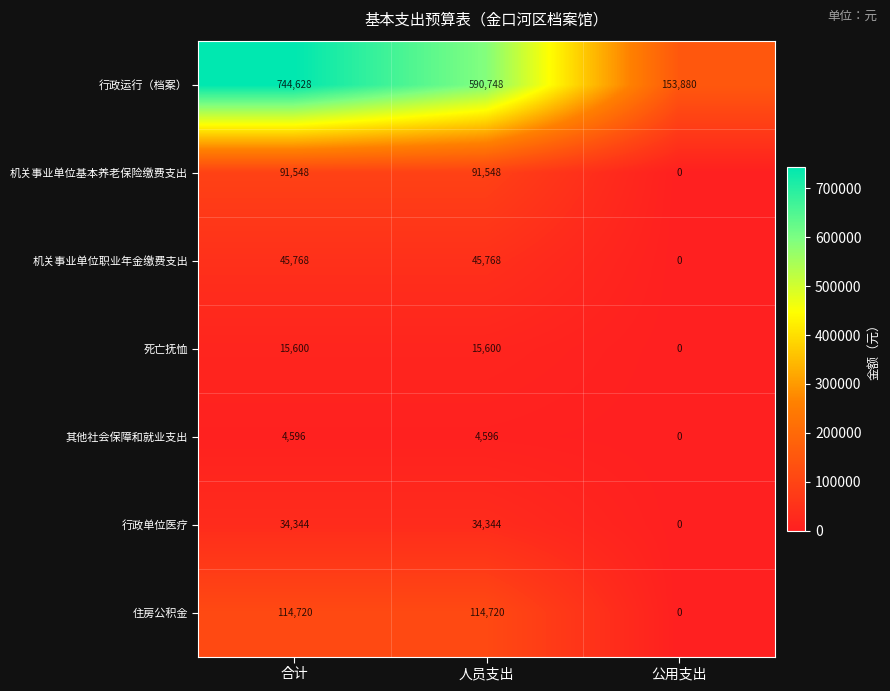

What is the spread (max minus min) of values at 合计?

740032